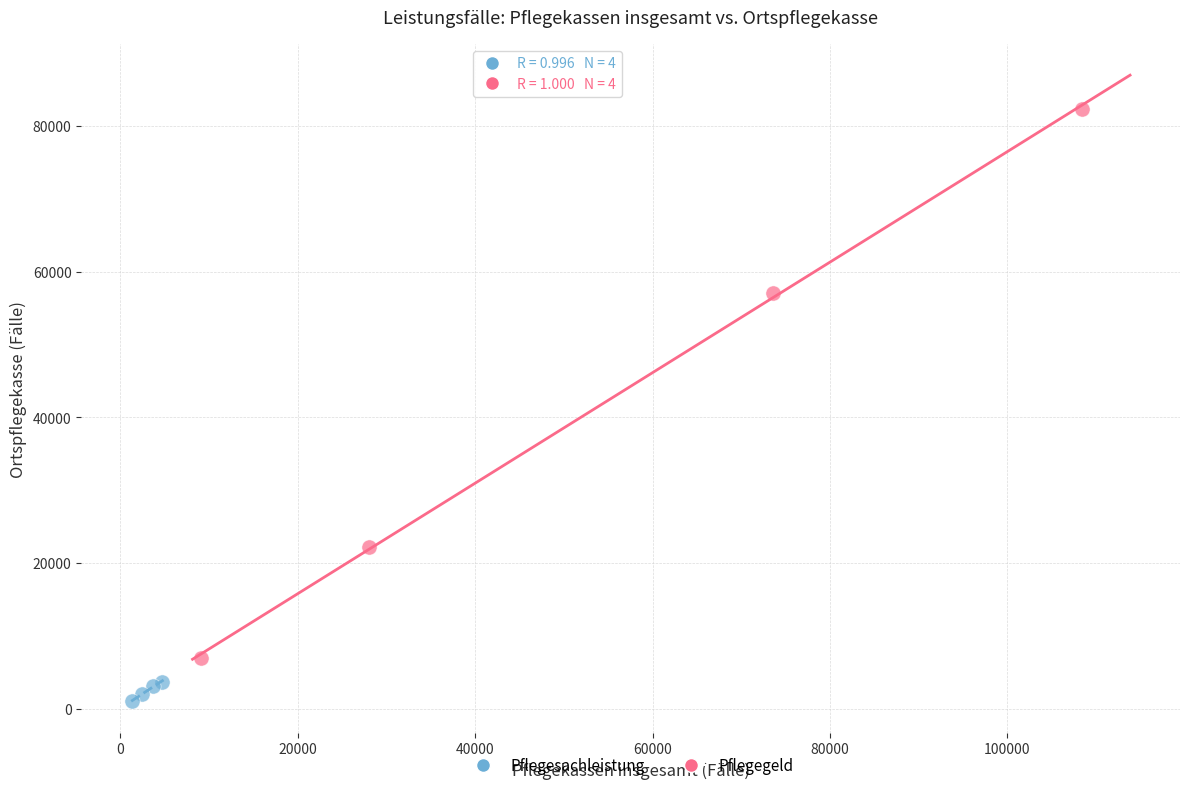

Which series has the largest Y range (max minus min)?

Pflegegeld